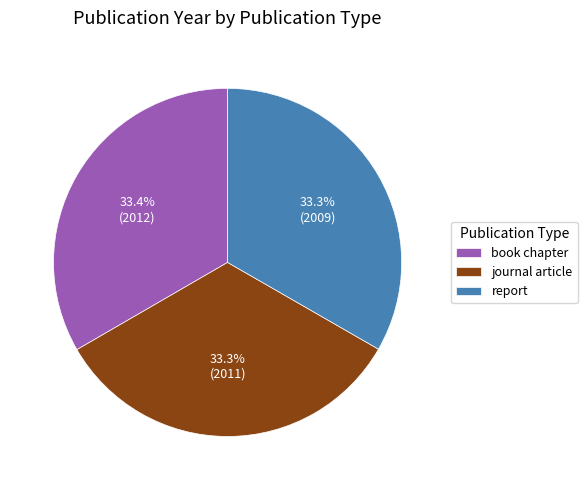

To the nearest percent, what is the average slice percentage?

33%